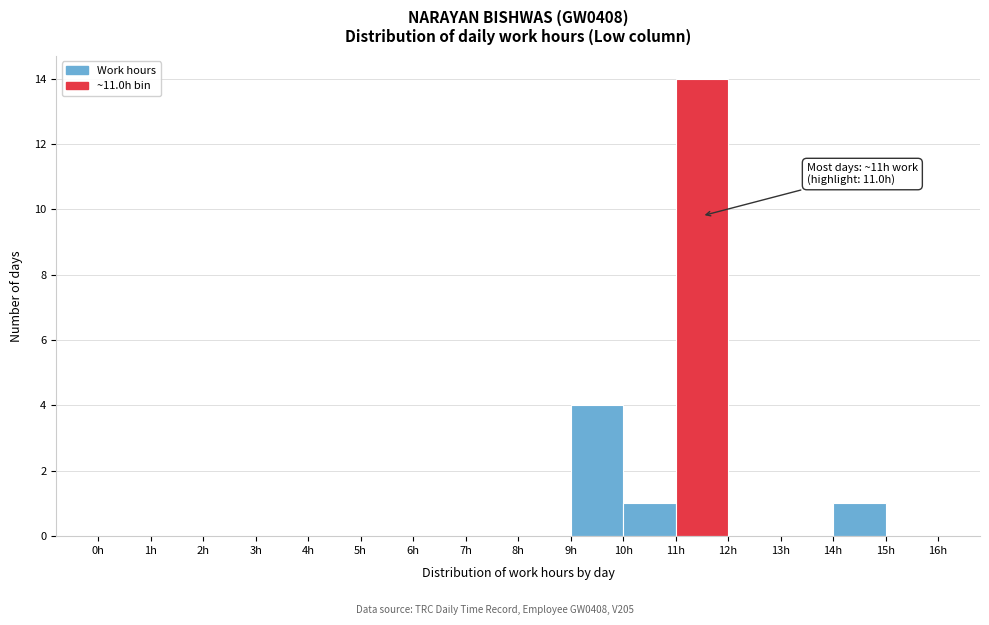

Over which range of the x-axis is the bar tallest?

11 to 12